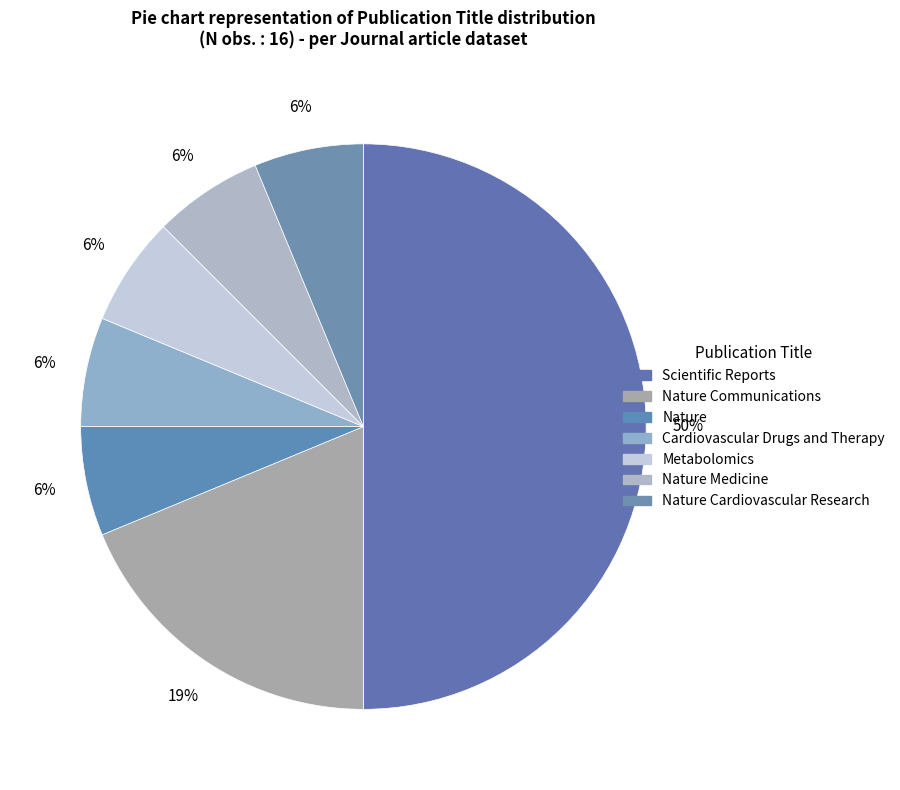

To the nearest percent, what percentage of the pie is Scientific Reports?

50%